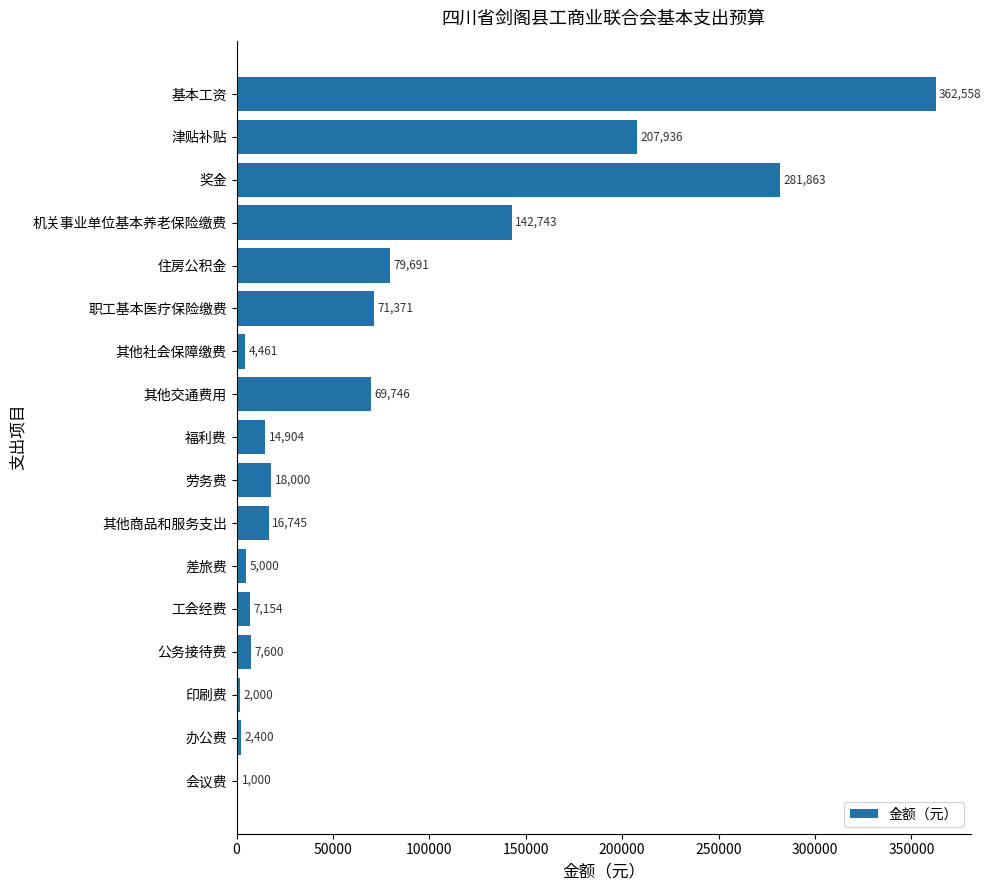

True or false: the data shows 79691.0 at 住房公积金.

True